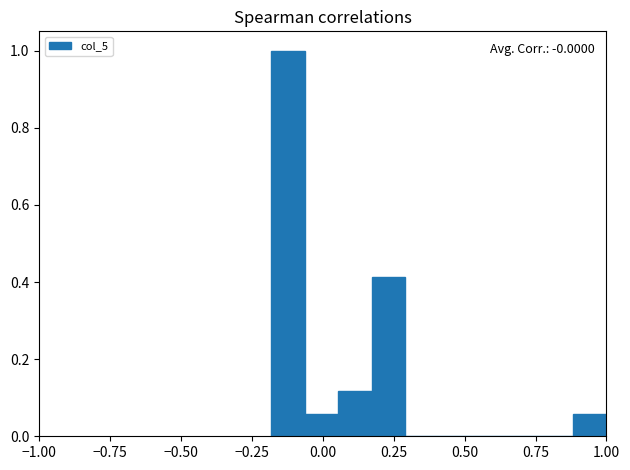

Read against the x-axis, roughly where is the centre of the tallest bar?

-0.10